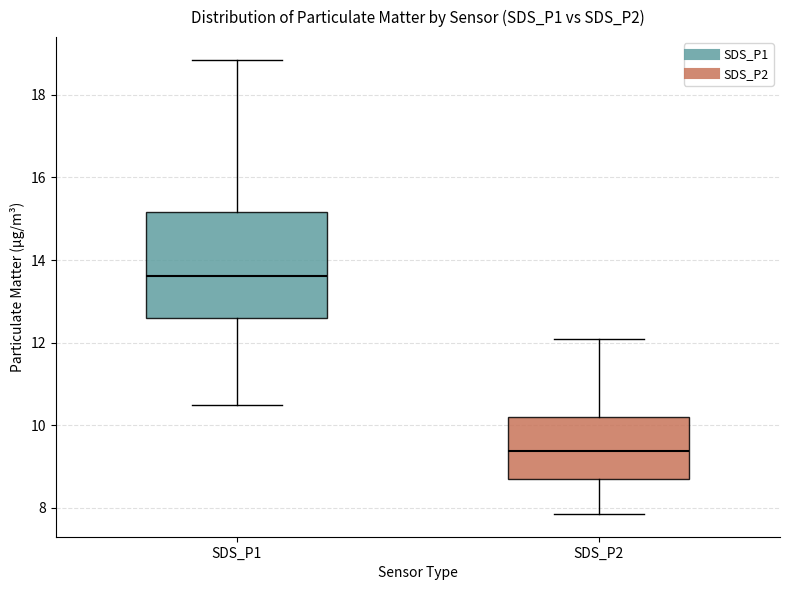

Where does the upper whisker of the box for SDS_P2 end on the y-axis? The values are not printed on the chart, so give them approximately, as read against the axis.

12.2